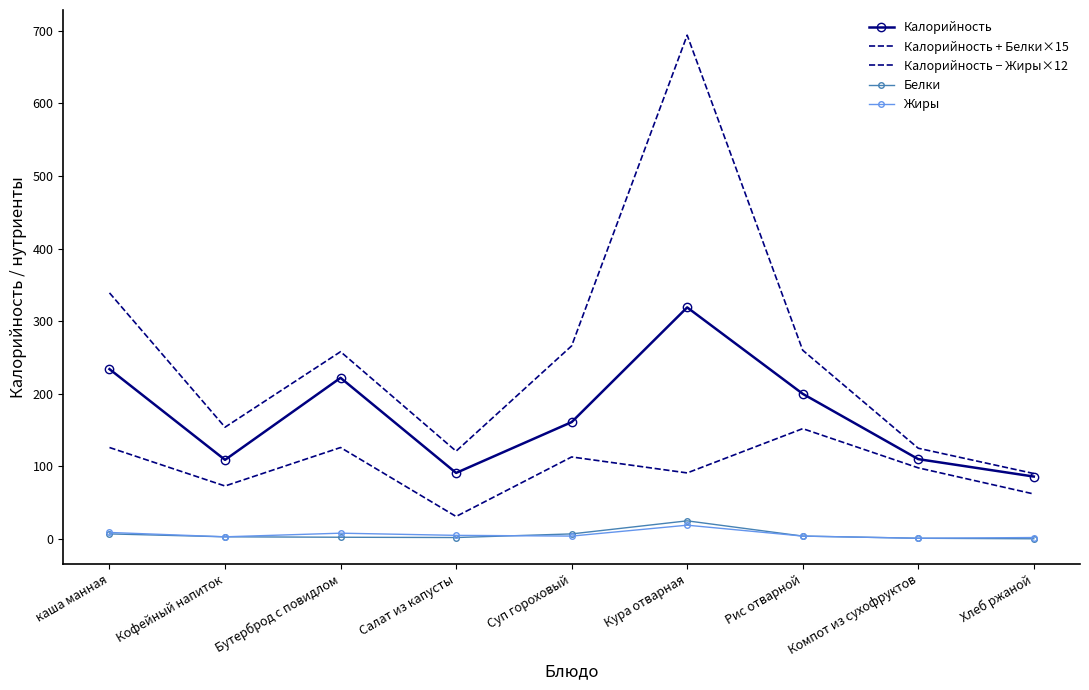

At how many categories does at least one series exceed 119?

8